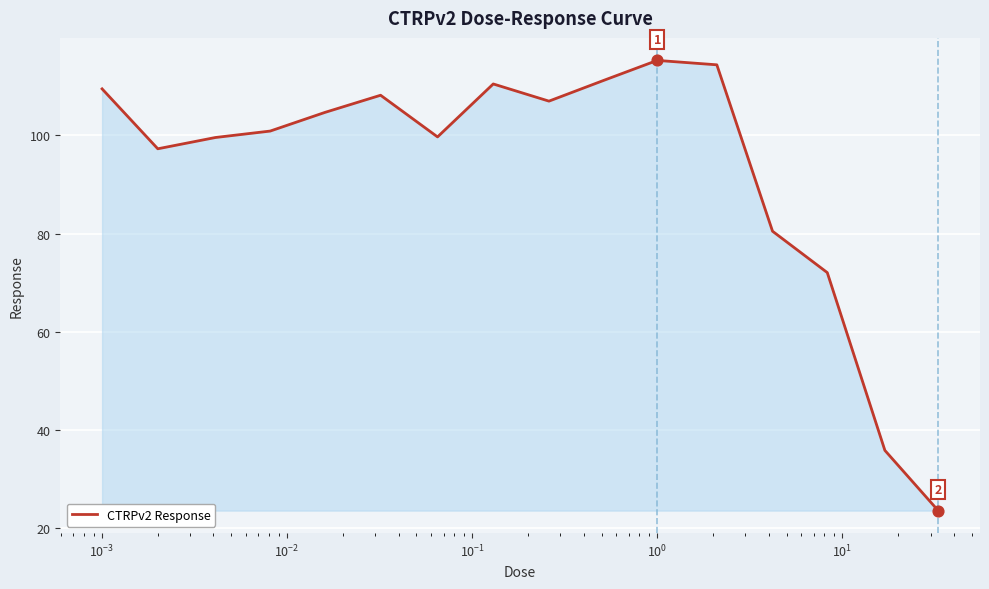

What is the minimum value shown in the chart?

23.6